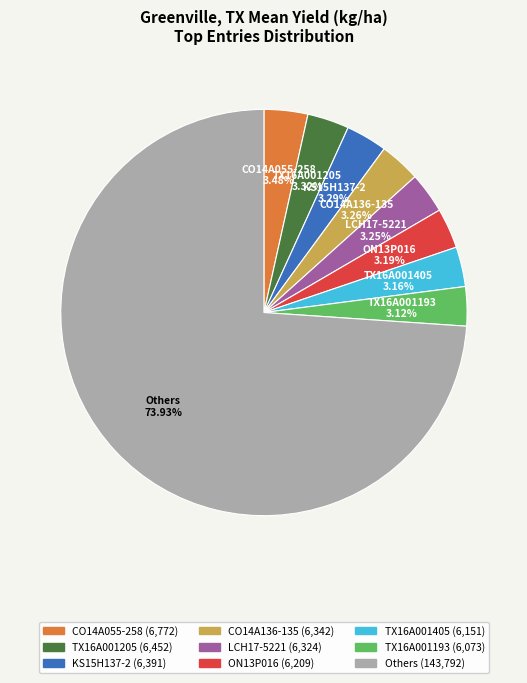

Is there a majority slice in this chart?

Yes